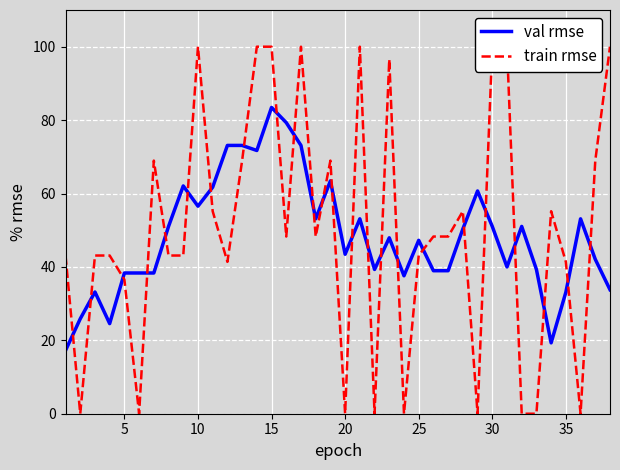

Is the value of val rmse at 30 greater than the value of train rmse at 25?

Yes